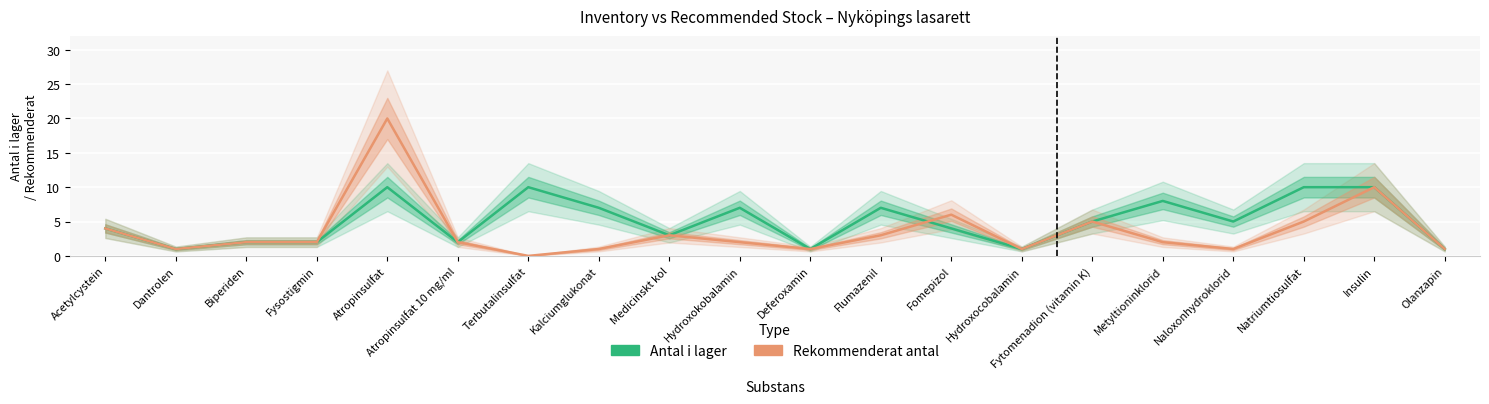

The value of Antal i lager at Medicinskt kol is 5. True or false?

False